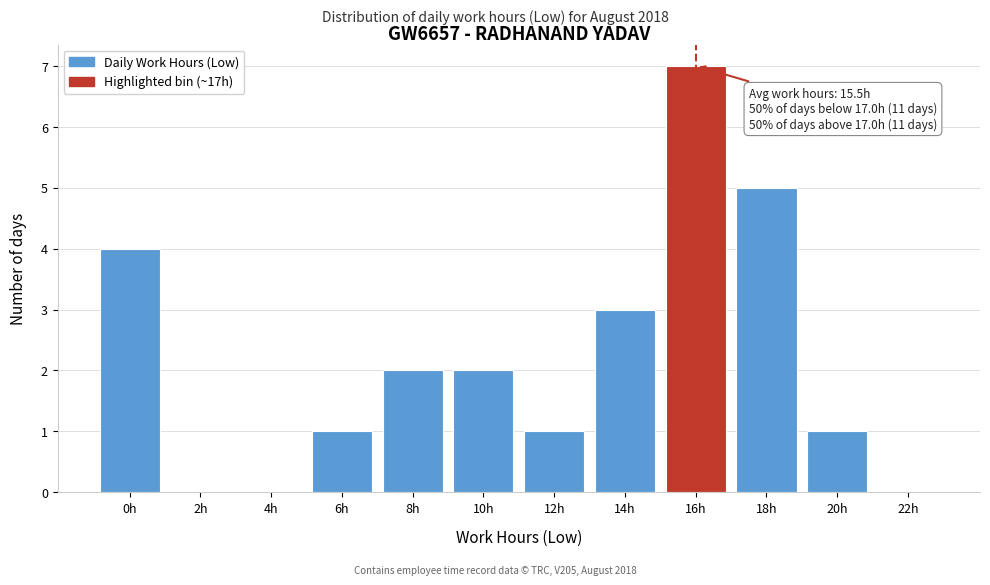

Reading left to right, list all the values displayed in this chart.

0h=4	2h=0	4h=0	6h=1	8h=2	10h=2	12h=1	14h=3	16h=7	18h=5	20h=1	22h=0